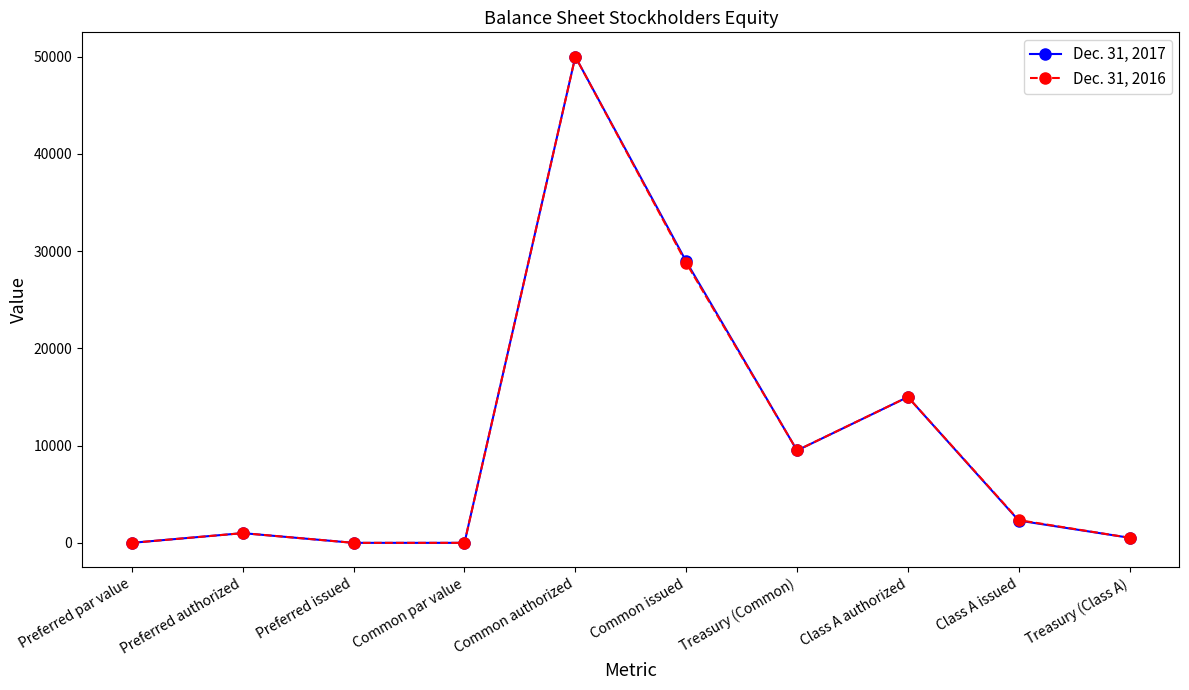

At which label is Dec. 31, 2017 closest to 25000?

Common issued